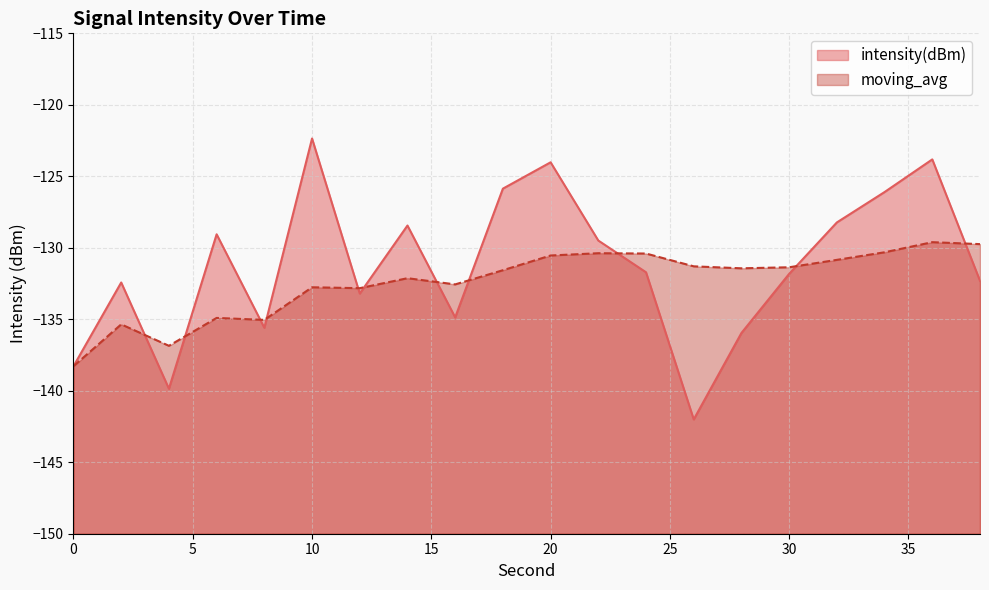

What are all the series names shown in the legend?

intensity(dBm), moving_avg